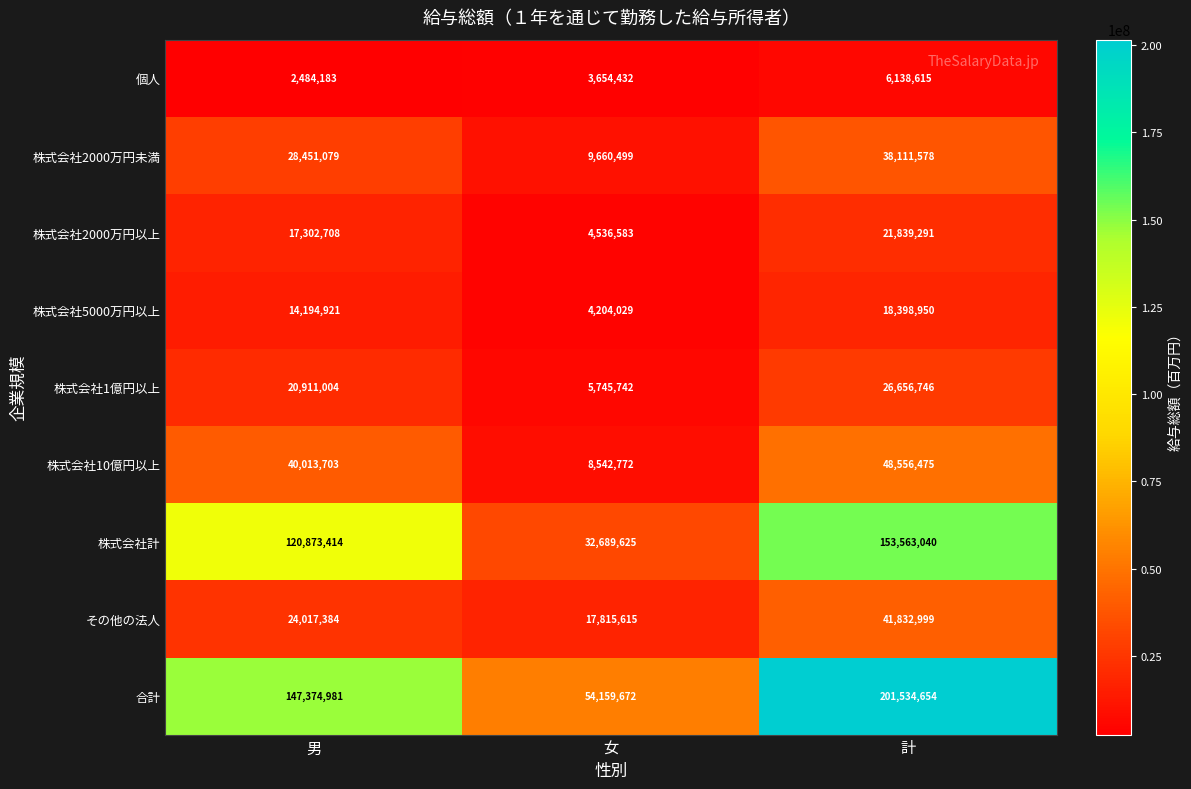

What is the difference between the maximum and minimum values in the 株式会社5000万円以上 series?

14194921